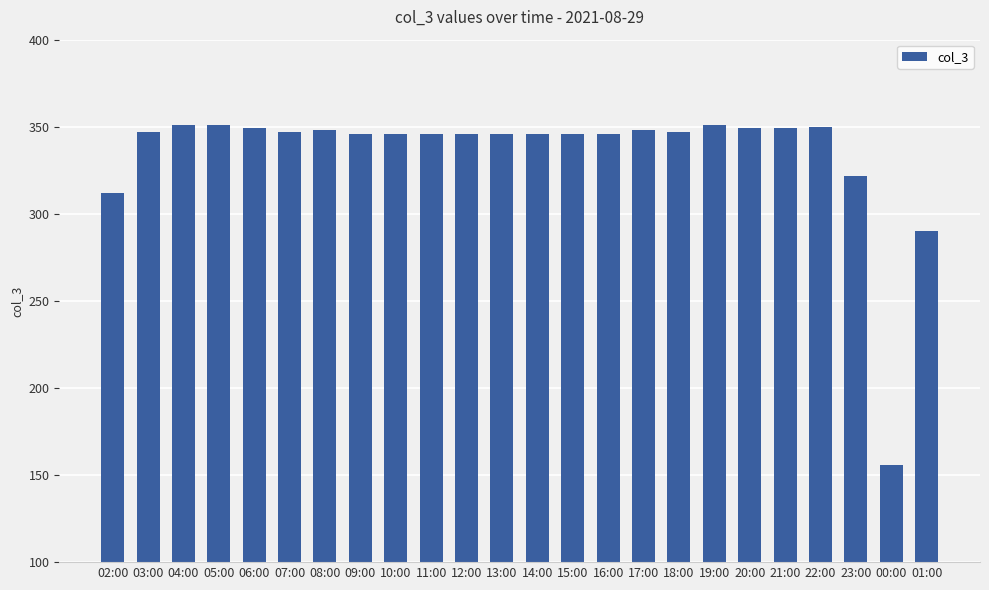

Does the chart contain stacked bars?

No